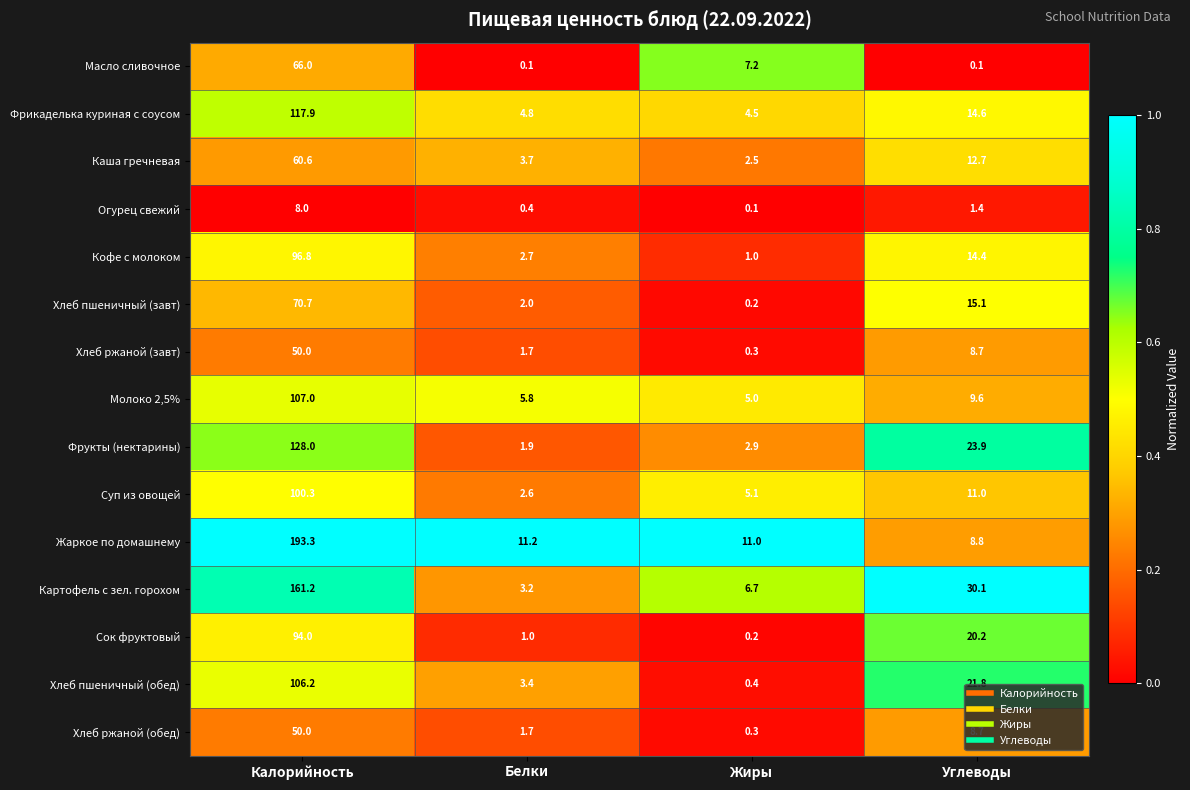

What is the greatest value displayed?

193.3